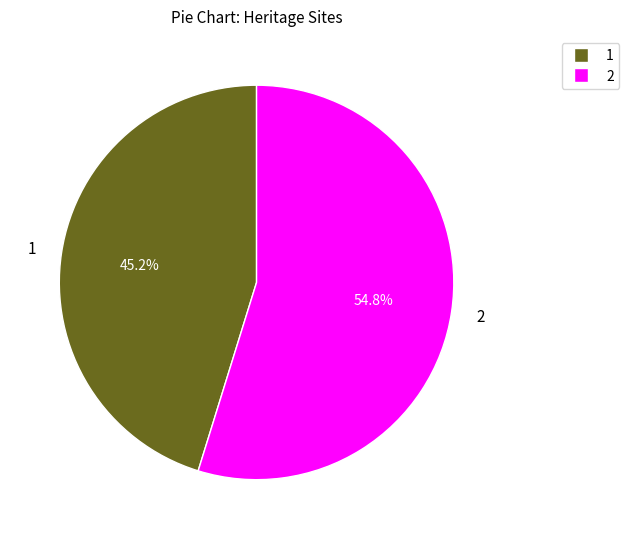

Count the number of slices in the pie.

2